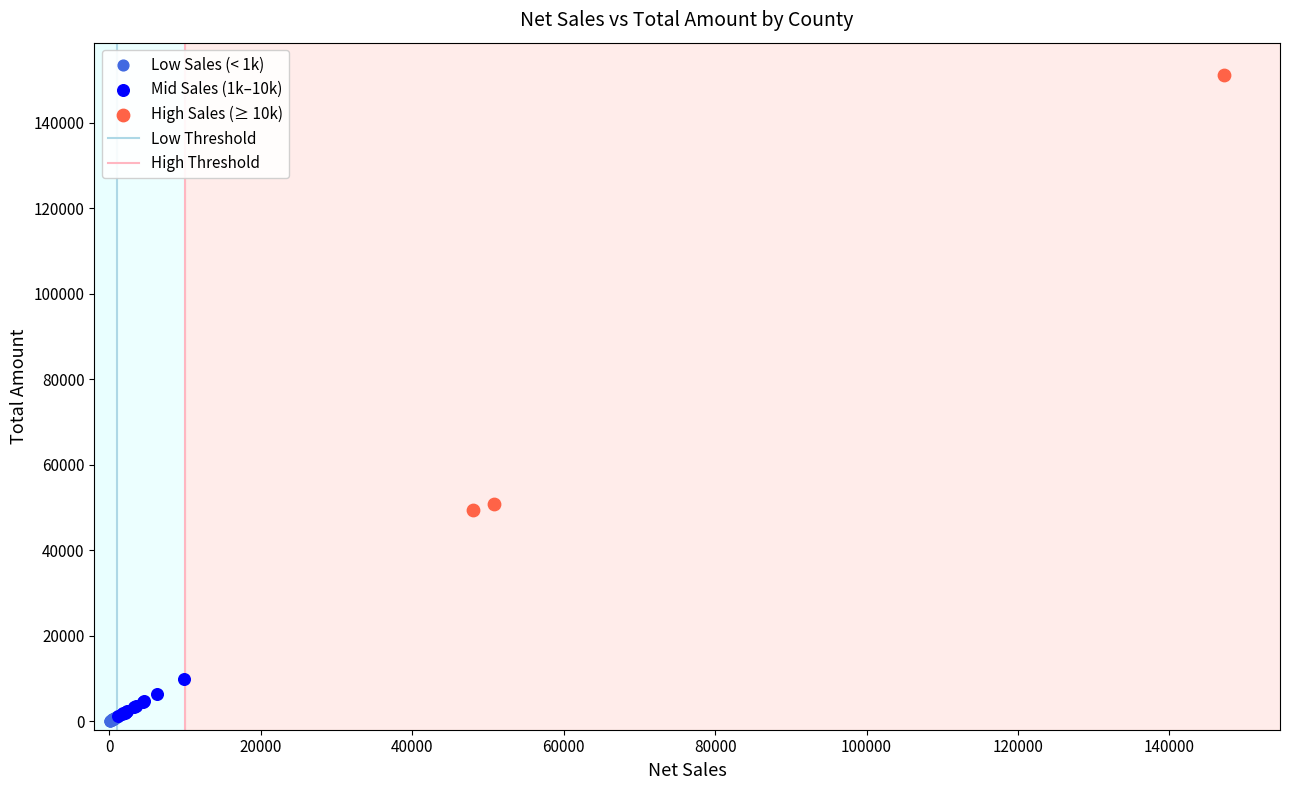

Which series reaches the maximum Y coordinate?

High Sales (≥ 10k)